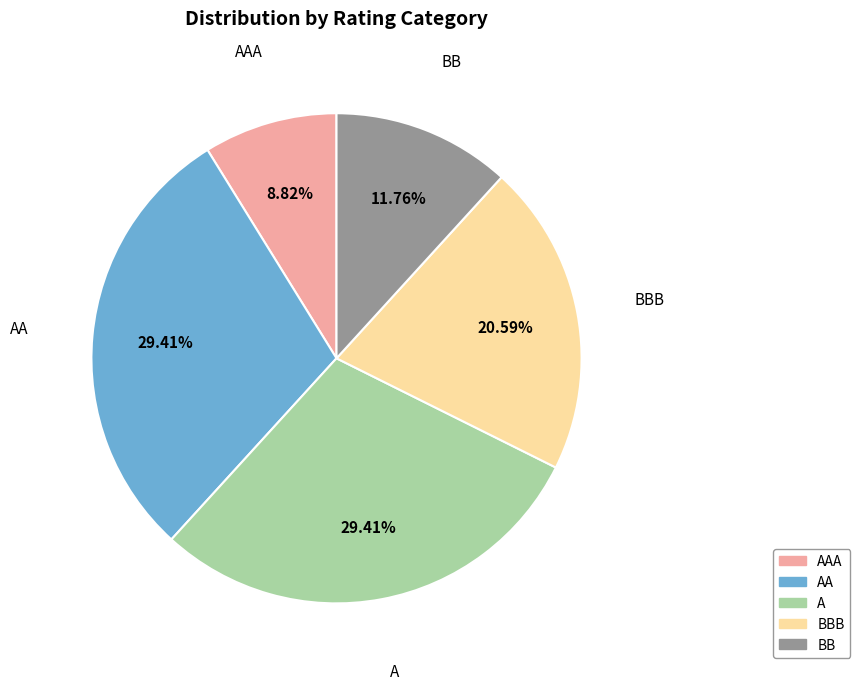

Does AAA represent more than half of the total?

No